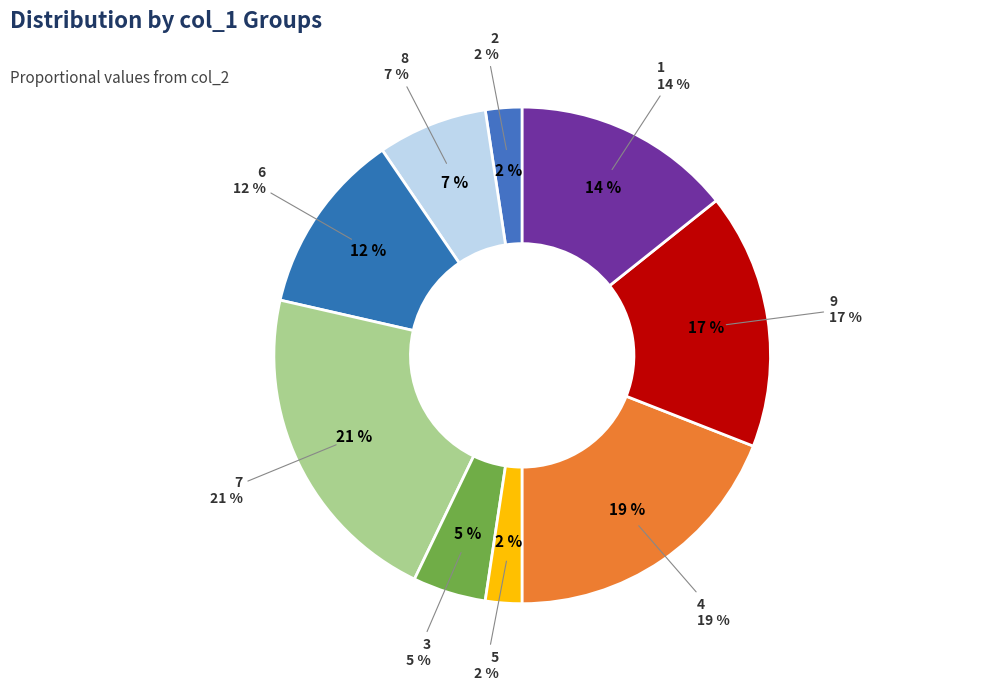

What is the smallest slice in the pie chart?

2